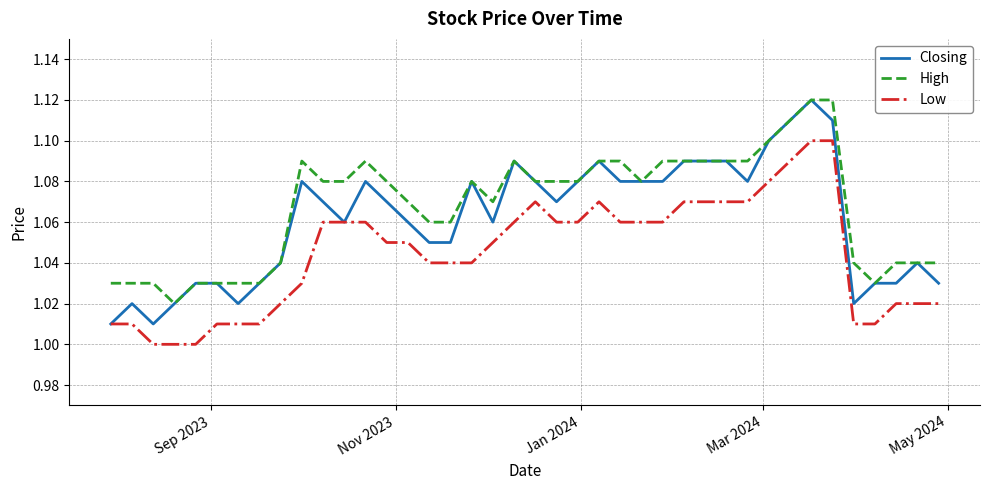

Which series has the widest spread of values?

Closing